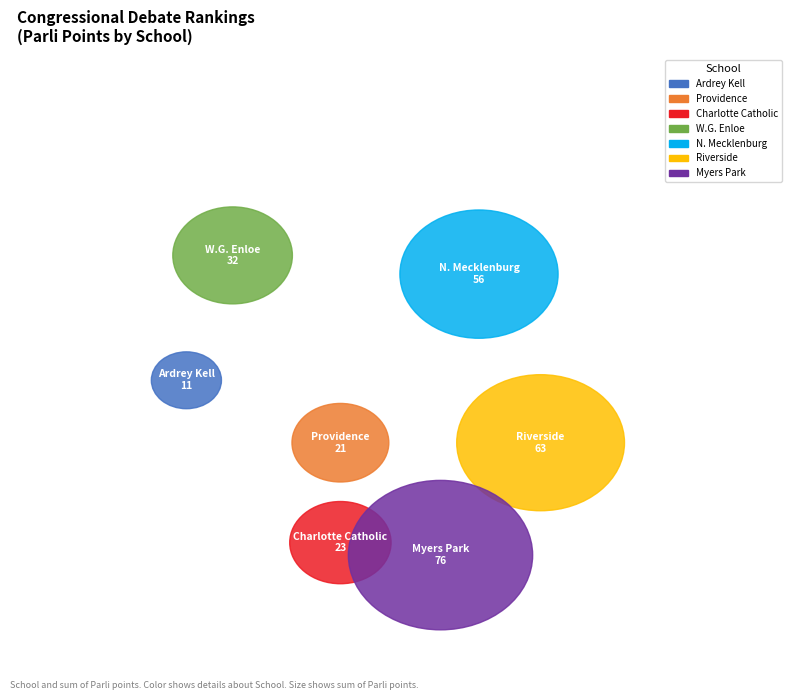

Is William G Enloe High School the majority of the pie?

No